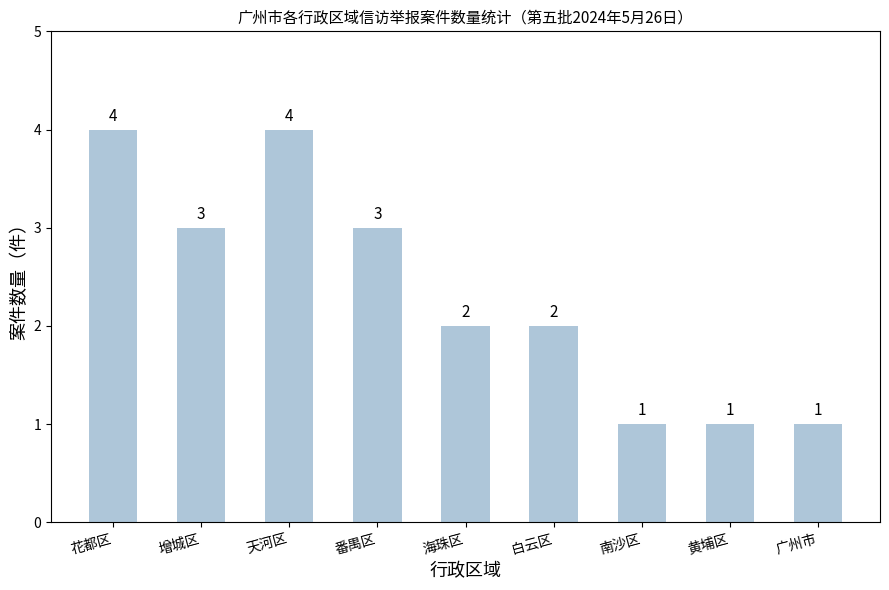

How many values are below 2?

3